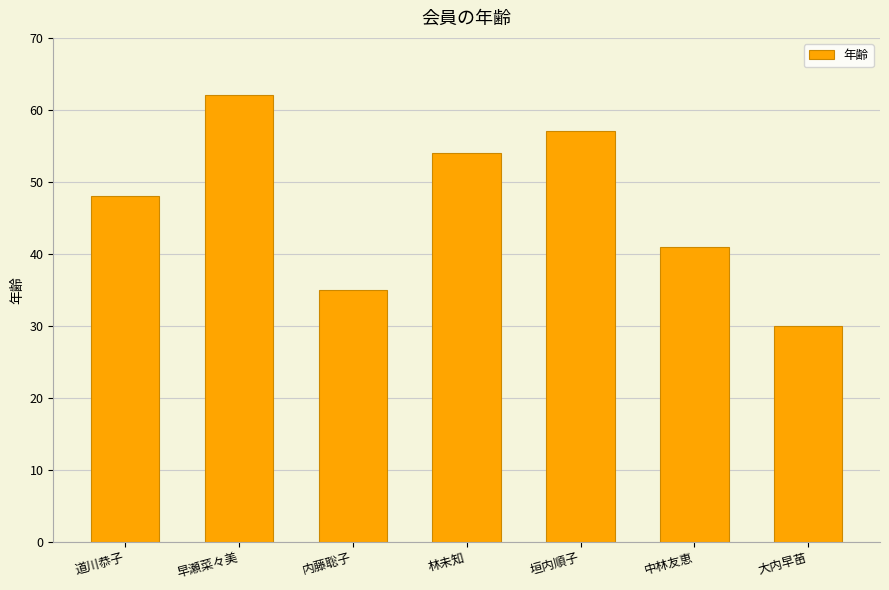

List the labels in order of value, smallest first.

大内早苗, 内藤聡子, 中林友恵, 道川恭子, 林未知, 垣内順子, 早瀬菜々美